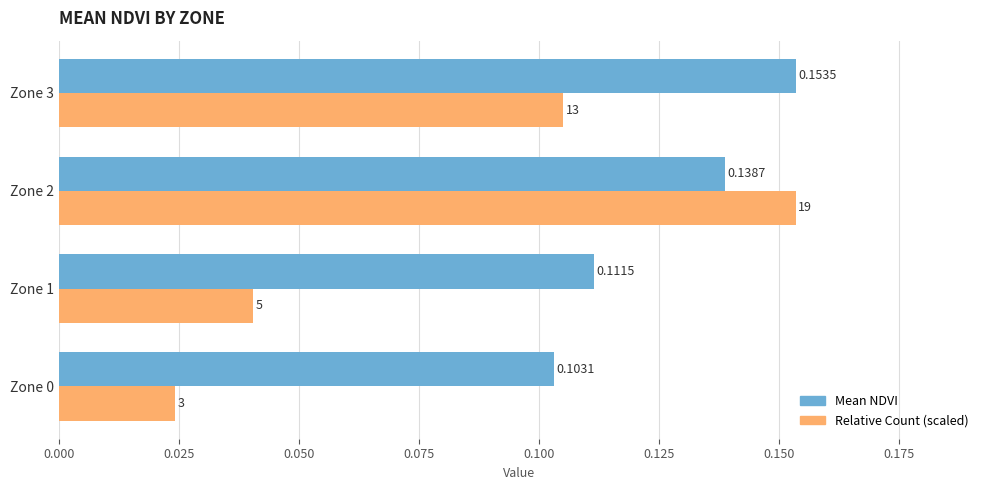

How many categories are shown in the chart?

4